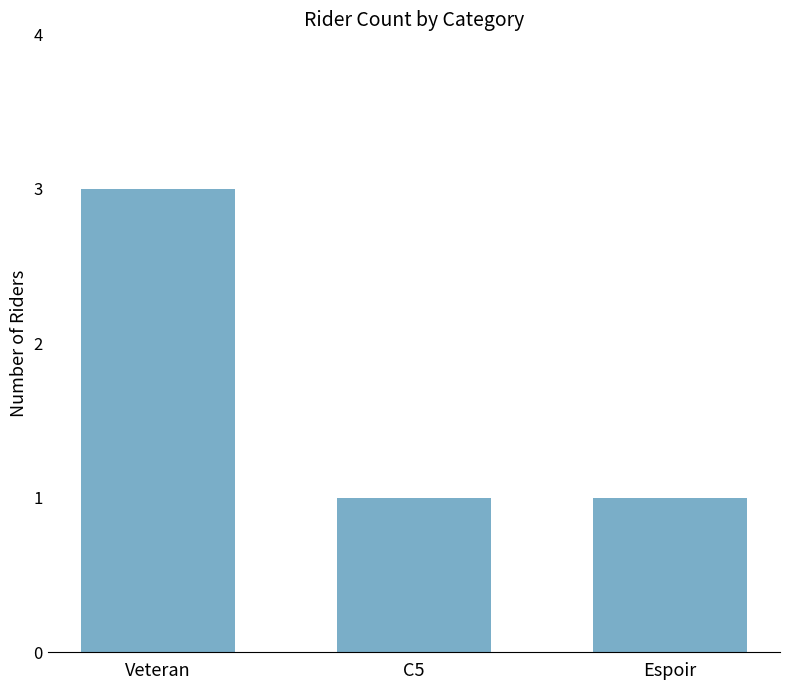

Count the number of categories in the chart.

3